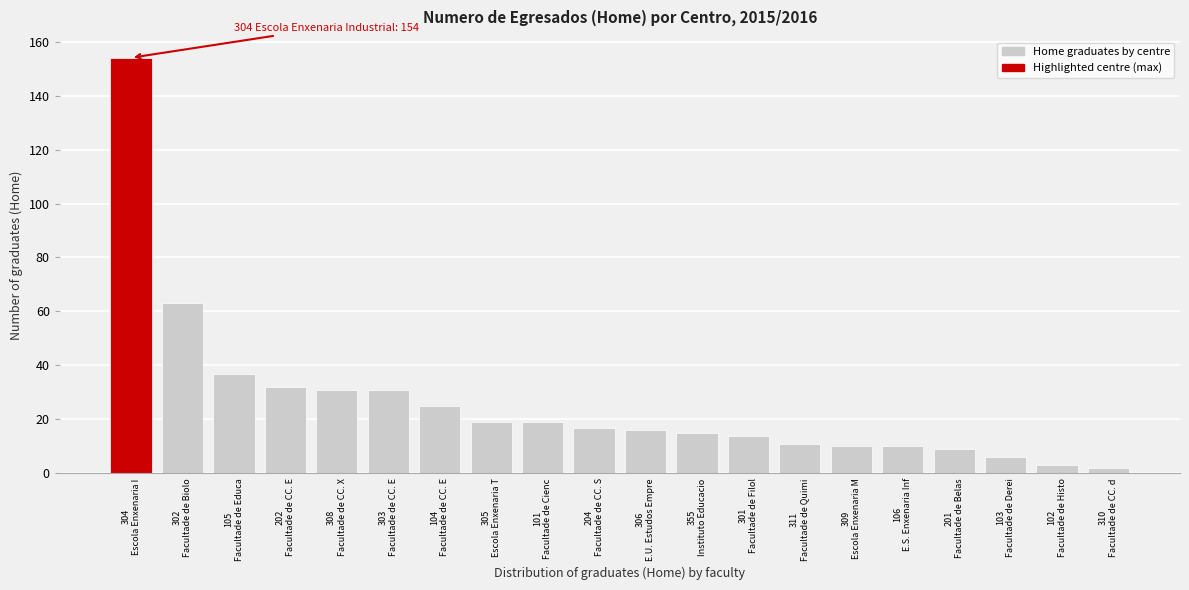

Reading left to right, list all the values displayed in this chart.

154	63	37	32	31	31	25	19	19	17	16	15	14	11	10	10	9	6	3	2